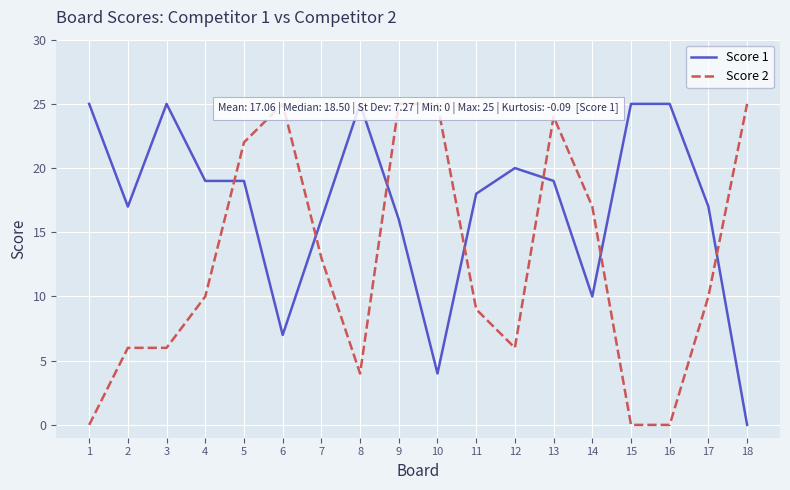

Which category has the lowest value across all series?

18